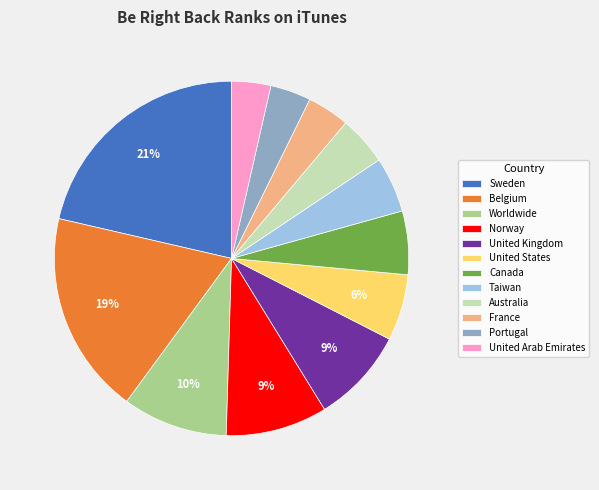

Is it true that United States is 15% of the pie?

False